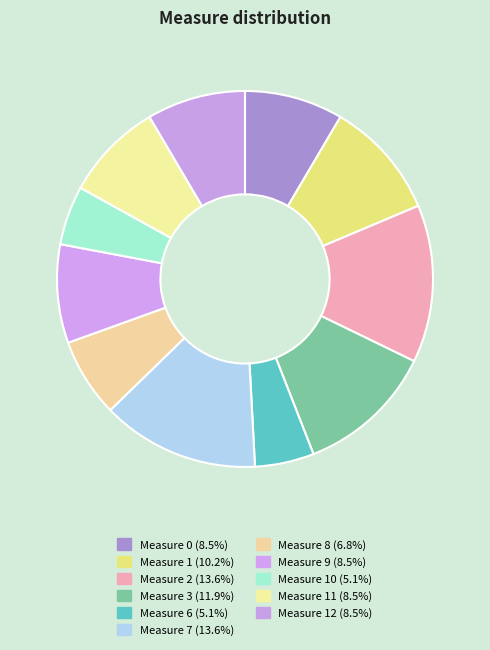

What is the largest slice in the pie chart?

2